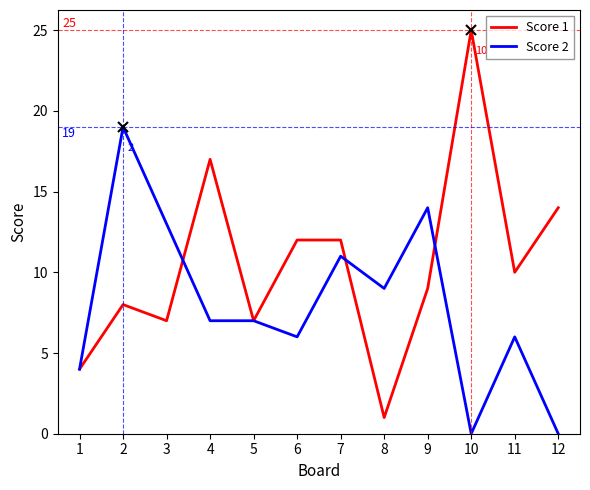

List the series in order of their overall mean, lowest first.

Score 2, Score 1